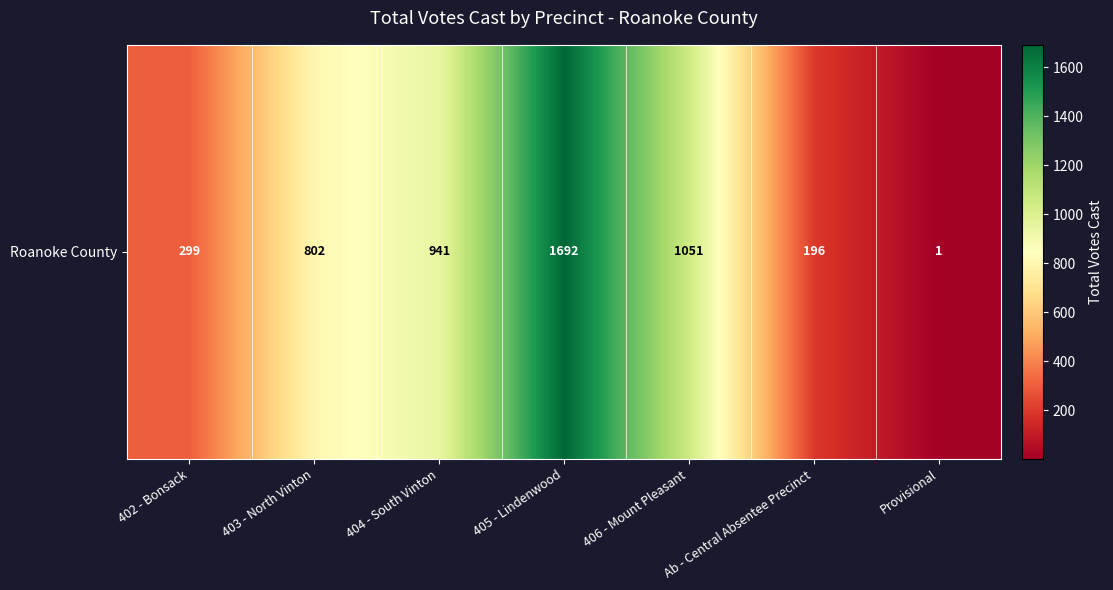

Between 405 - Lindenwood and 404 - South Vinton, which is larger?

405 - Lindenwood